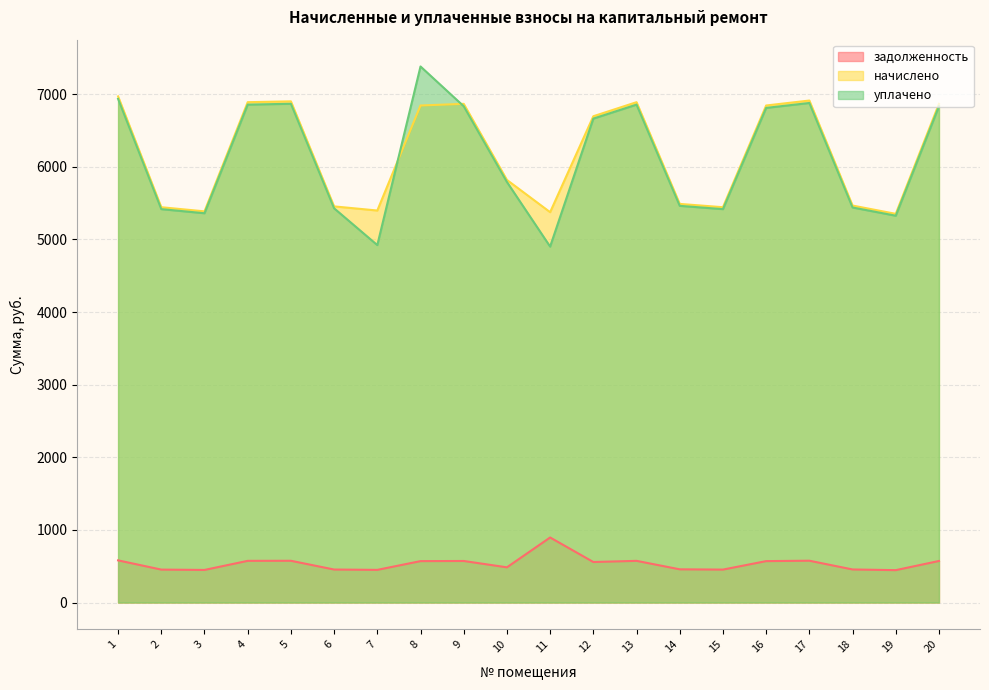

True or false: начислено has a value of 8212.0 at 2.

False